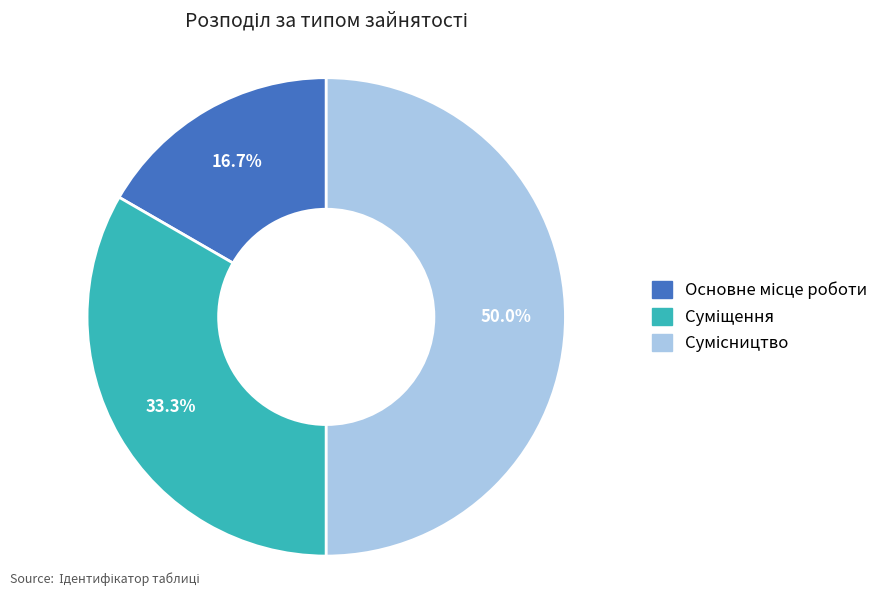

To the nearest percent, what is the average slice percentage?

33%